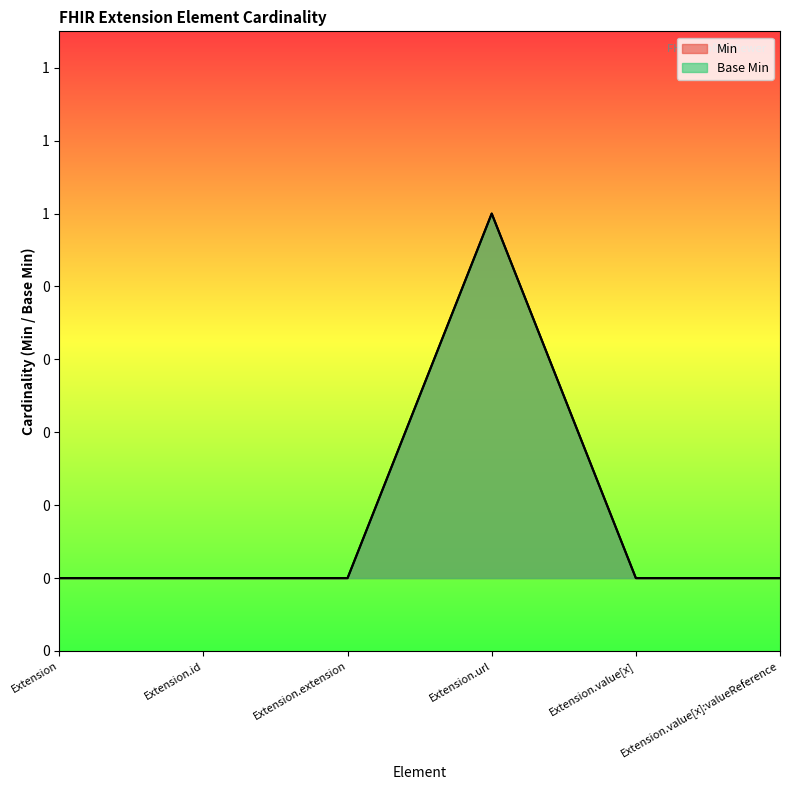

Where is Base Min nearest to the value 0?

Extension